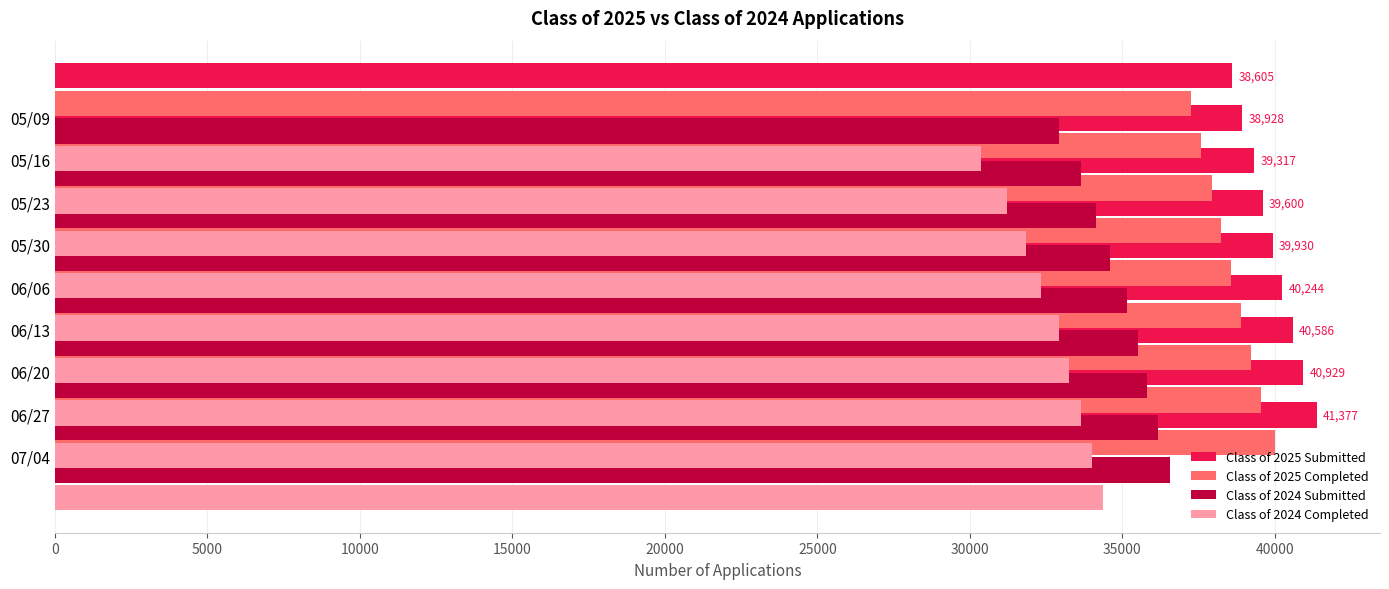

Which series has the widest spread of values?

Class of 2024 Completed